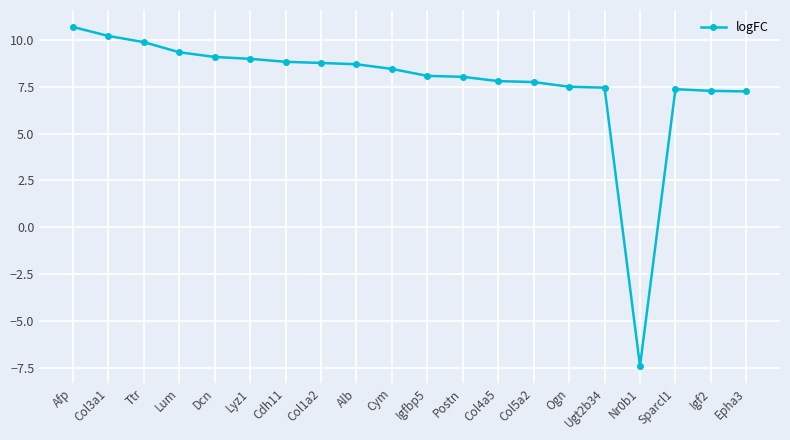

What is the value of the 11th point from the left?

8.1